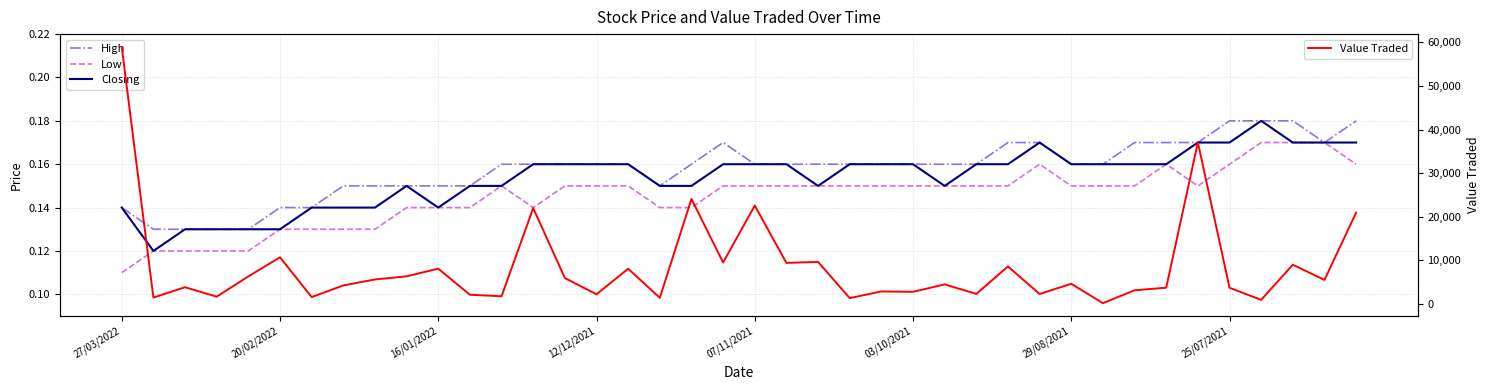

Reading right to left, list all the values displayed in this chart.

High: 0.2	0.2	0.2	0.2	0.2	0.2	0.2	0.2	0.2	0.2	0.2	0.2	0.2	0.2	0.2	0.2	0.2	0.2	0.2	0.2	0.2	0.2	0.1	0.2	0.2	0.2	0.2	0.2	0.1	0.1	0.1	0.1	0.1	0.1	0.1	0.1	0.1	0.1	0.1	0.1
Low: 0.2	0.2	0.2	0.2	0.2	0.1	0.2	0.1	0.1	0.1	0.2	0.1	0.1	0.1	0.1	0.1	0.1	0.1	0.1	0.1	0.1	0.1	0.1	0.1	0.1	0.1	0.1	0.1	0.1	0.1	0.1	0.1	0.1	0.1	0.1	0.1	0.1	0.1	0.1	0.1
Closing: 0.2	0.2	0.2	0.2	0.2	0.2	0.2	0.2	0.2	0.2	0.2	0.2	0.2	0.1	0.2	0.2	0.2	0.1	0.2	0.2	0.2	0.1	0.1	0.2	0.2	0.2	0.2	0.1	0.1	0.1	0.1	0.1	0.1	0.1	0.1	0.1	0.1	0.1	0.1	0.1
Value Traded: 20916.0	5463.0	8950.0	886.0	3656.0	37050.0	3678.0	3081.0	118.0	4584.0	2232.0	8554.0	2251.0	4438.0	2726.0	2819.0	1285.0	9589.0	9372.0	22527.0	9466.0	24053.0	1352.0	8033.0	2151.0	5904.0	21959.0	1711.0	2055.0	8052.0	6288.0	5568.0	4197.0	1528.0	10663.0	6267.0	1613.0	3779.0	1413.0	58962.0